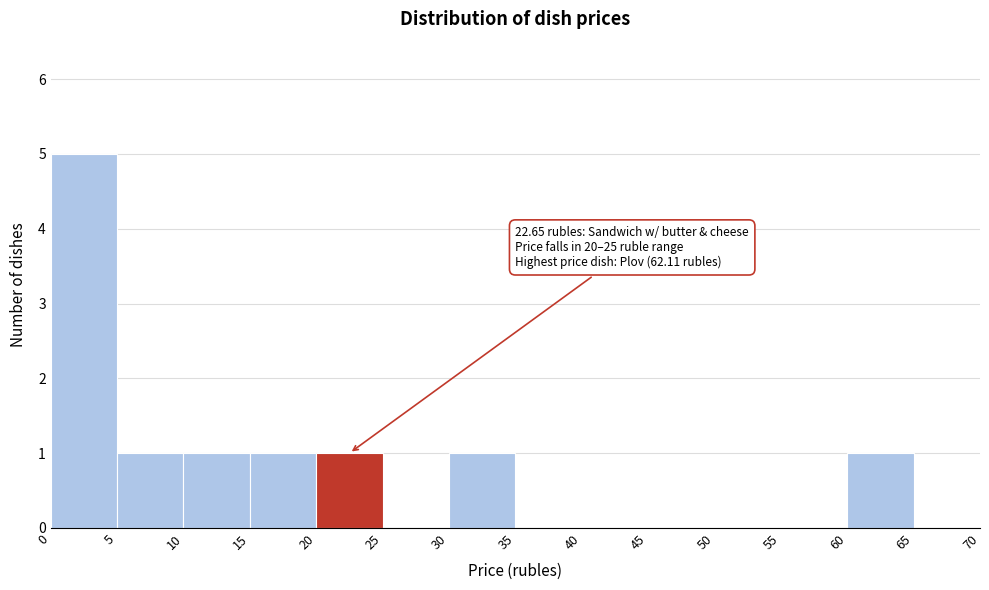

Which range on the x-axis has the tallest bar?

0 to 5